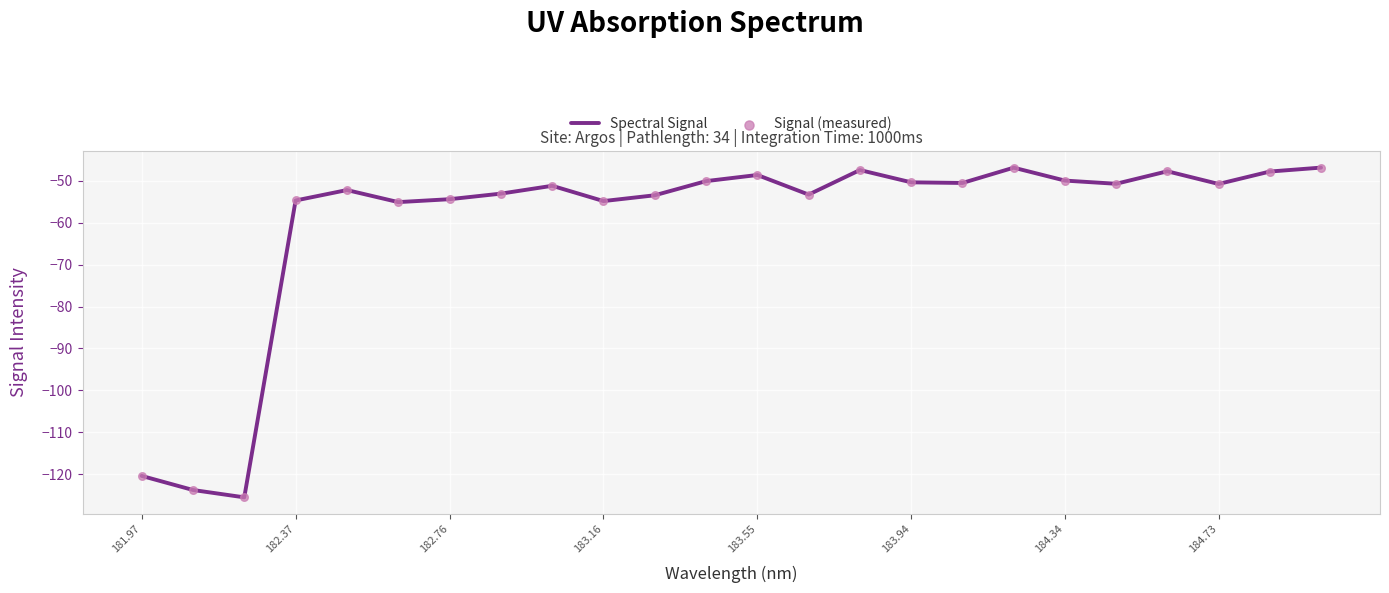

What is the minimum value shown in the chart?

-125.5